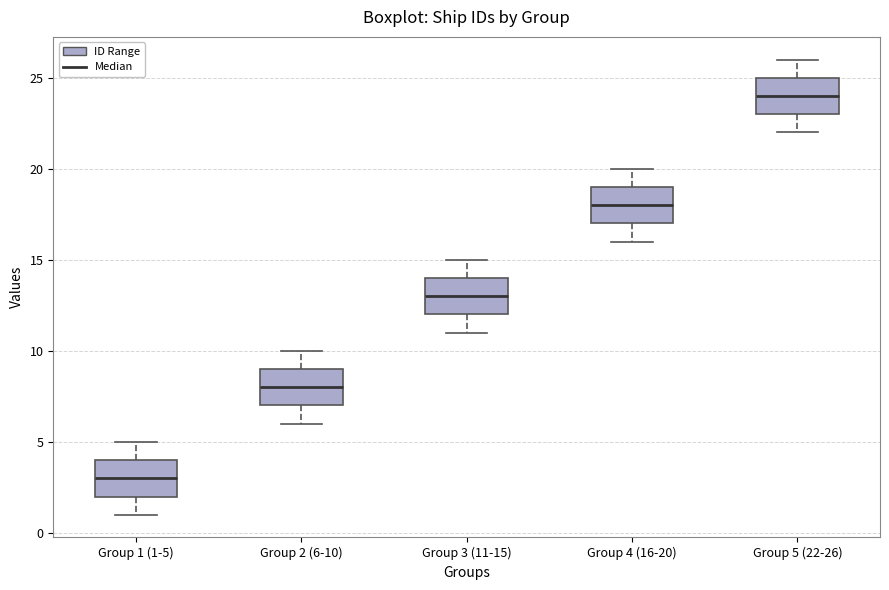

Where does the lower whisker of the box for Group 1 (1-5) end on the y-axis? The values are not printed on the chart, so give them approximately, as read against the axis.

1